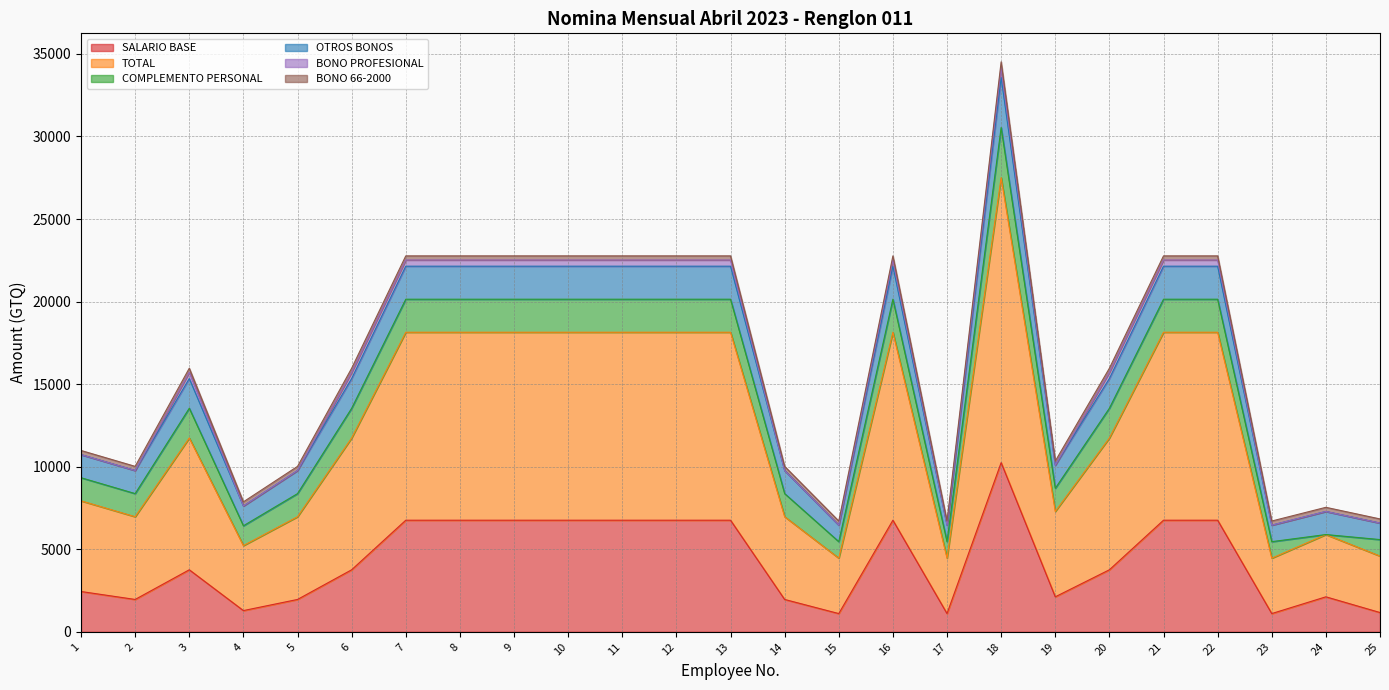

At which label does OTROS BONOS reach its peak?

18